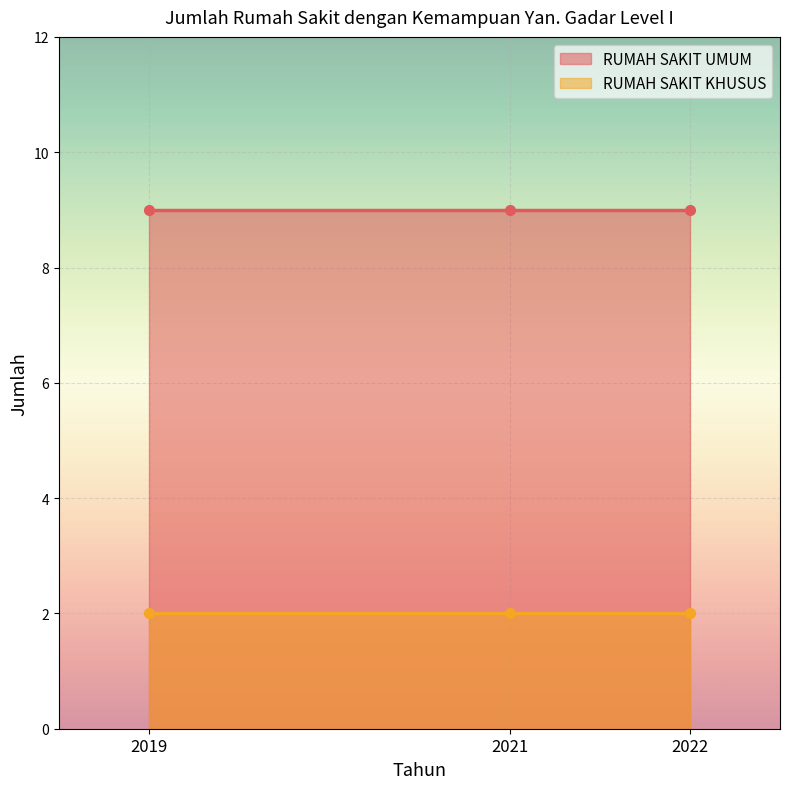

What is the total value across all series at 2021?

11